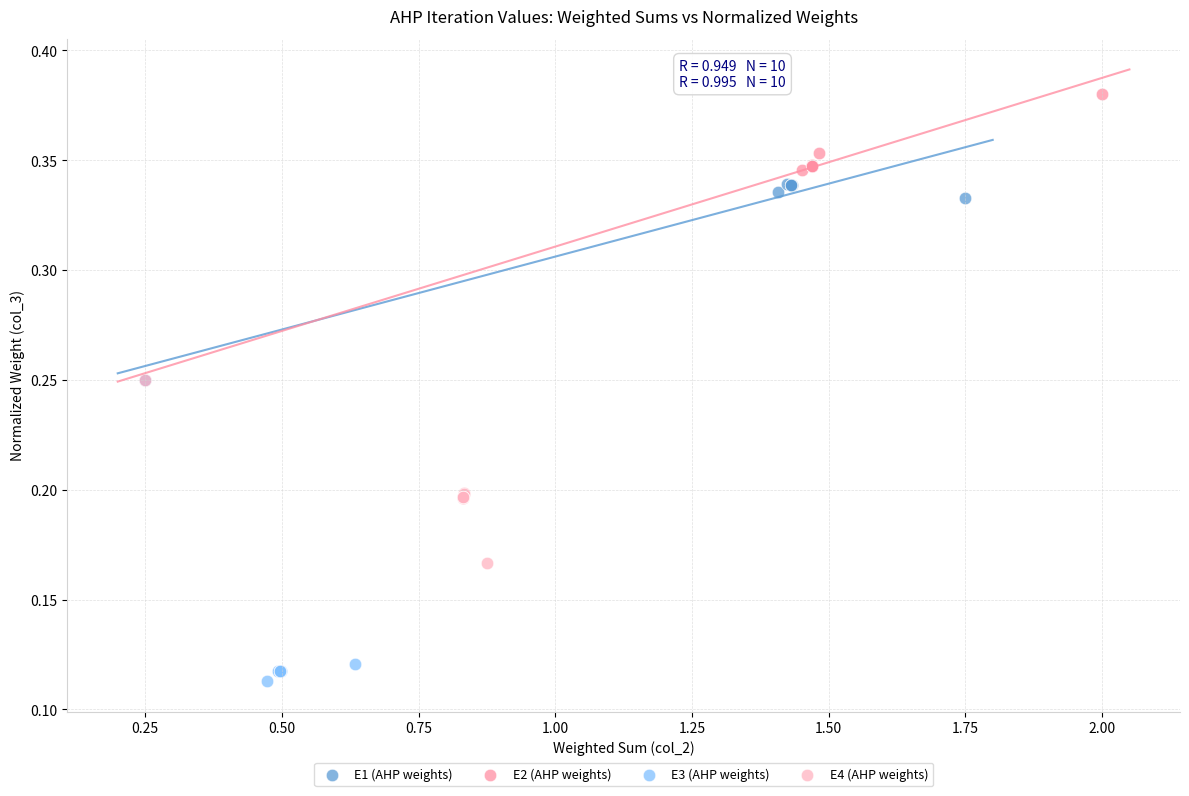

Which series reaches the minimum Y coordinate?

E3 (AHP weights)